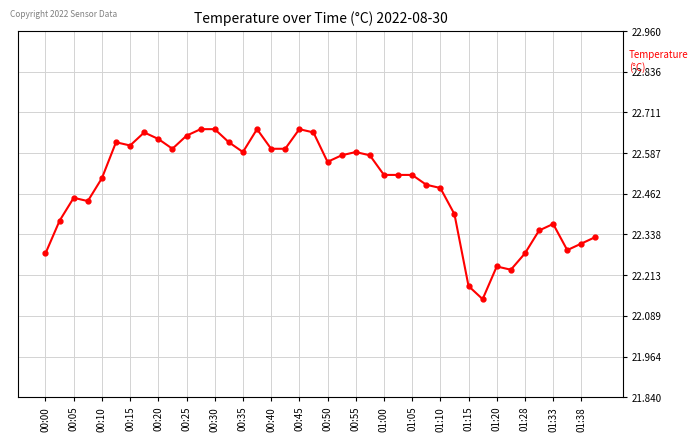

What is the sum of all values?

899.5